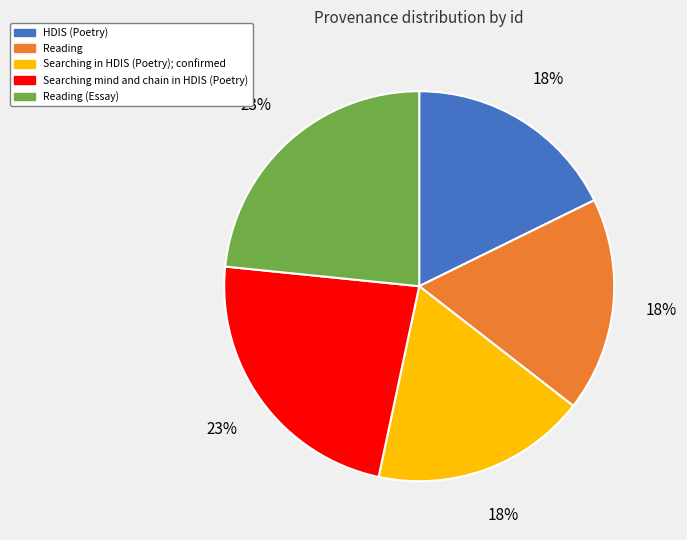

To the nearest percent, what percentage of the pie is Searching in HDIS (Poetry); confirmed?

18%